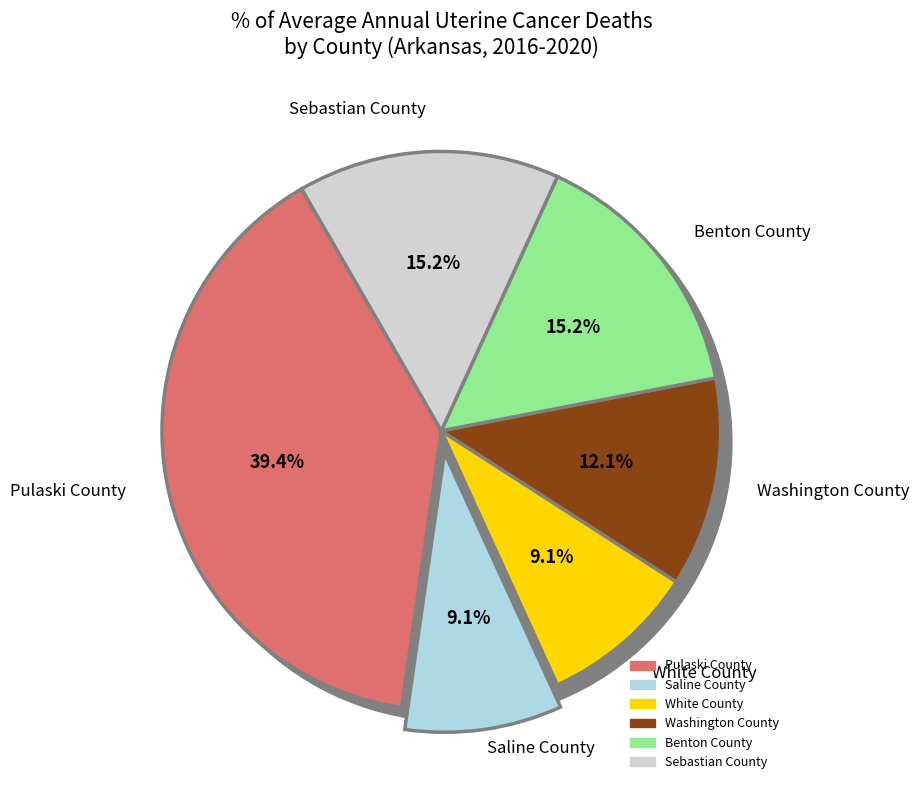

The Sebastian County slice represents 15% of the pie. True or false?

True